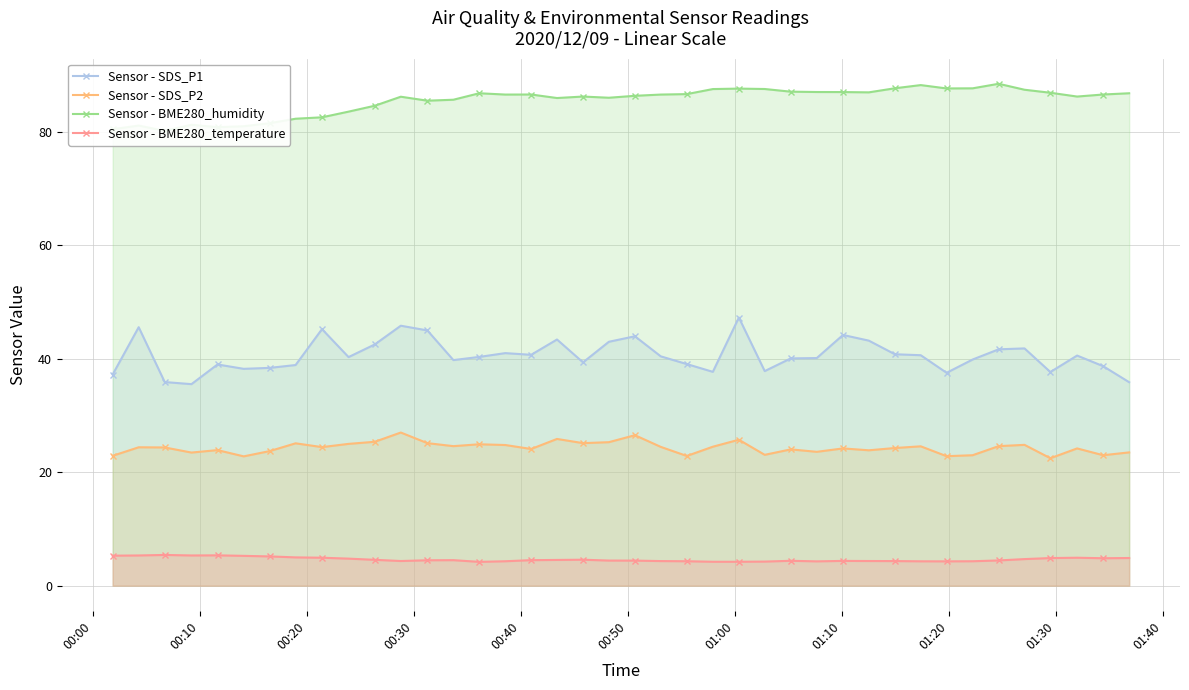

True or false: Sensor - SDS_P2 has more than 0 interior local peaks.

True